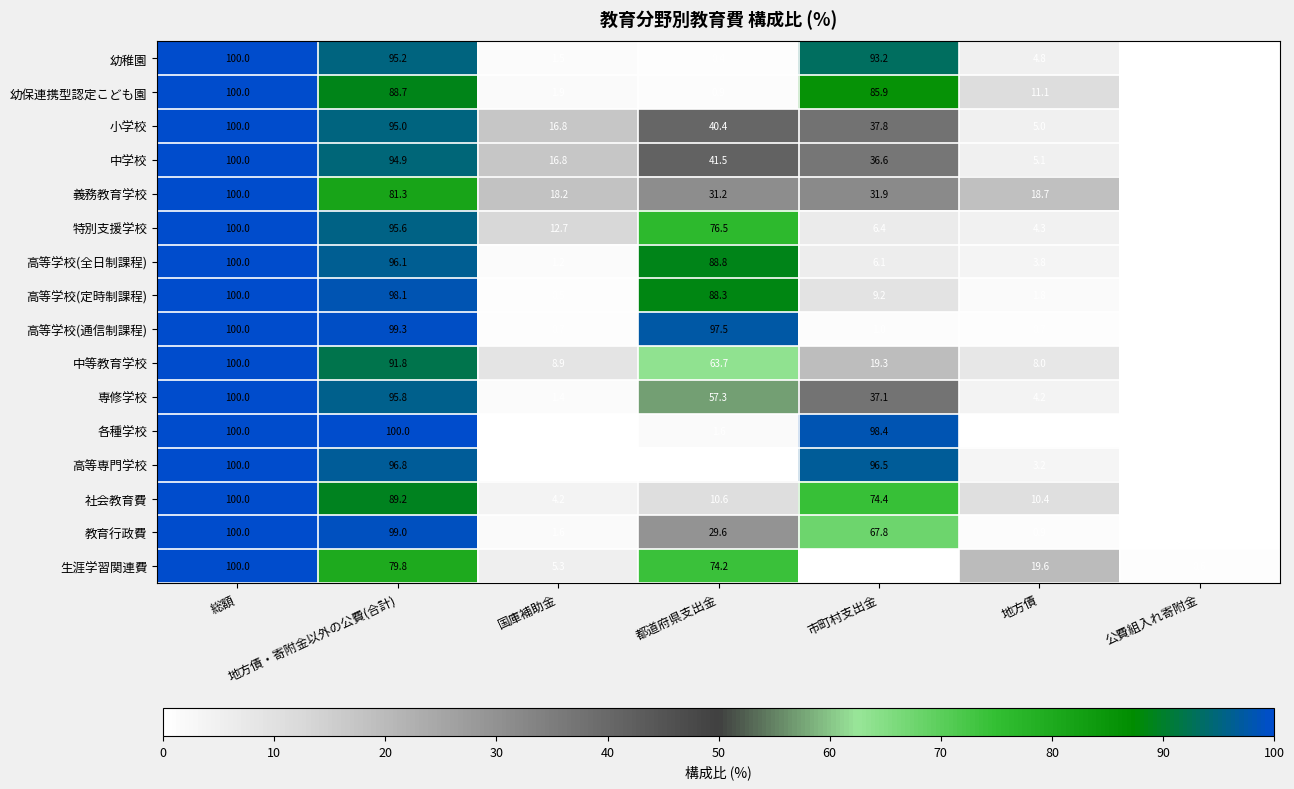

What is the difference between the highest and lowest values at 市町村支出金?

98.0